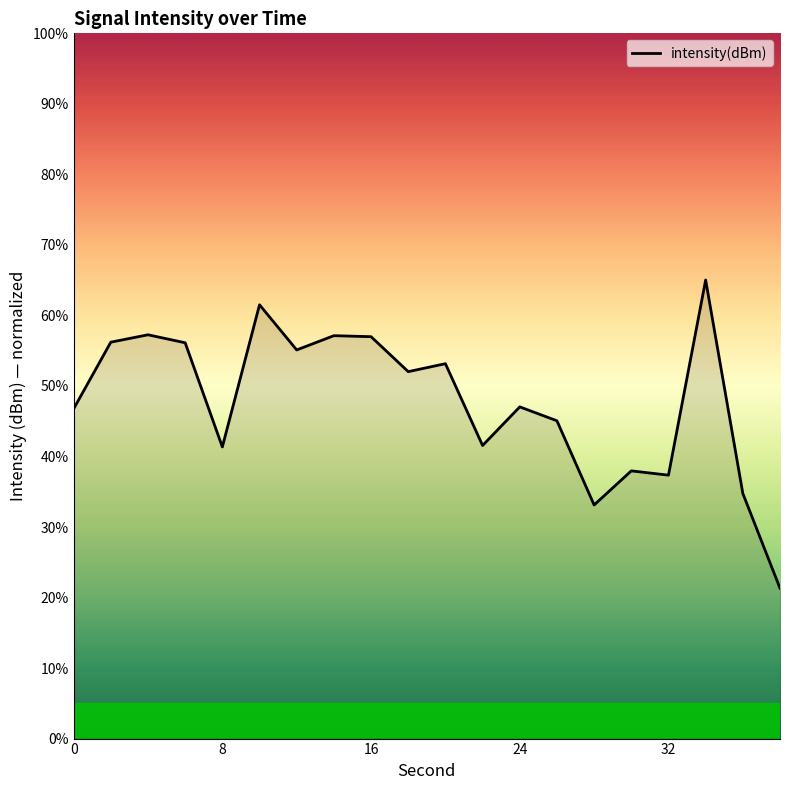

What is the minimum value shown in the chart?

21.3